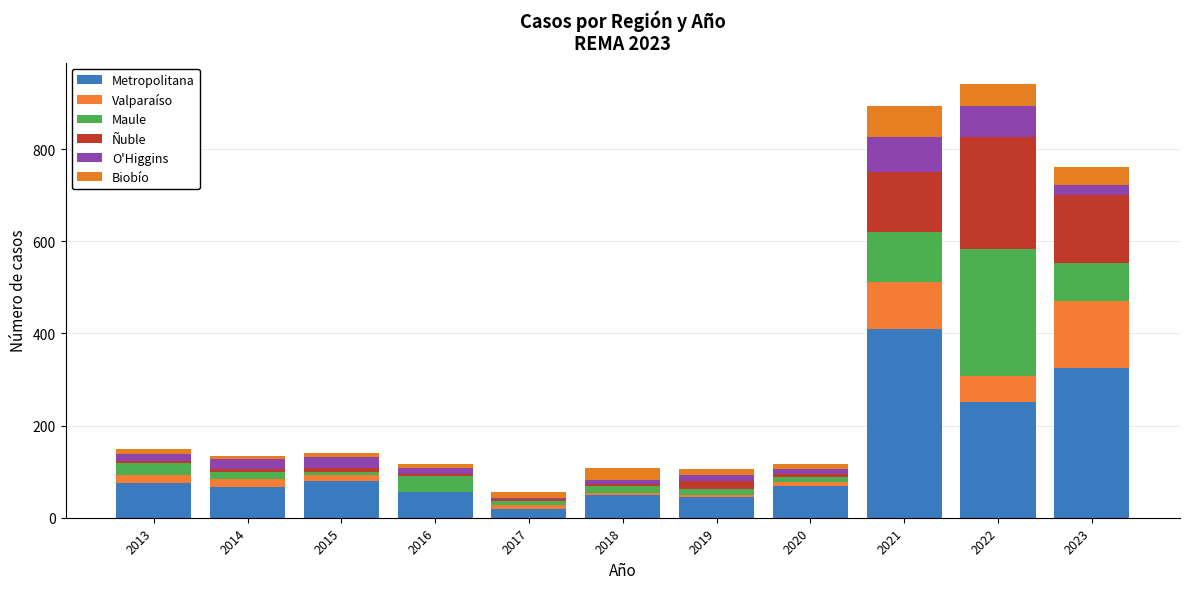

Does the chart contain stacked bars?

Yes